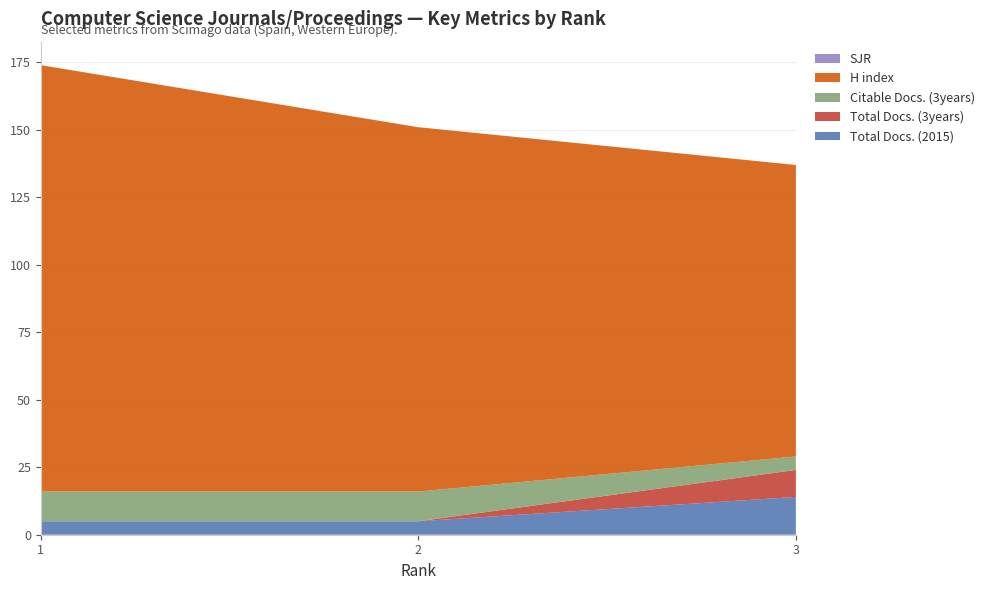

Reading left to right, extract all data points from this chart.

Total Docs. (2015): 5	5	14
Total Docs. (3years): 0	0	10
Citable Docs. (3years): 11	11	5
H index: 158	135	108
SJR: 0	0	0